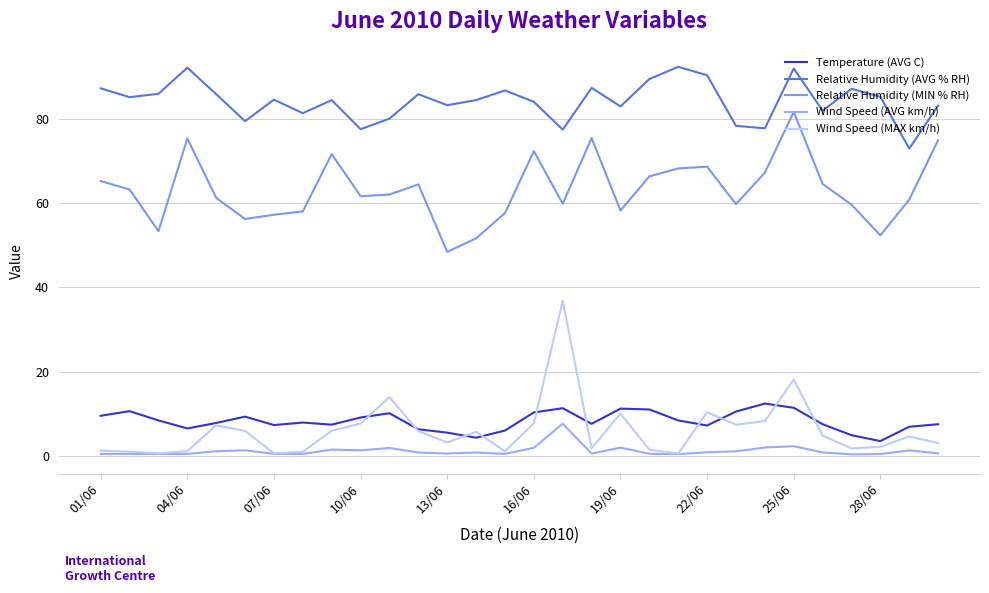

Which series has the widest spread of values?

Wind Speed (MAX km/h)